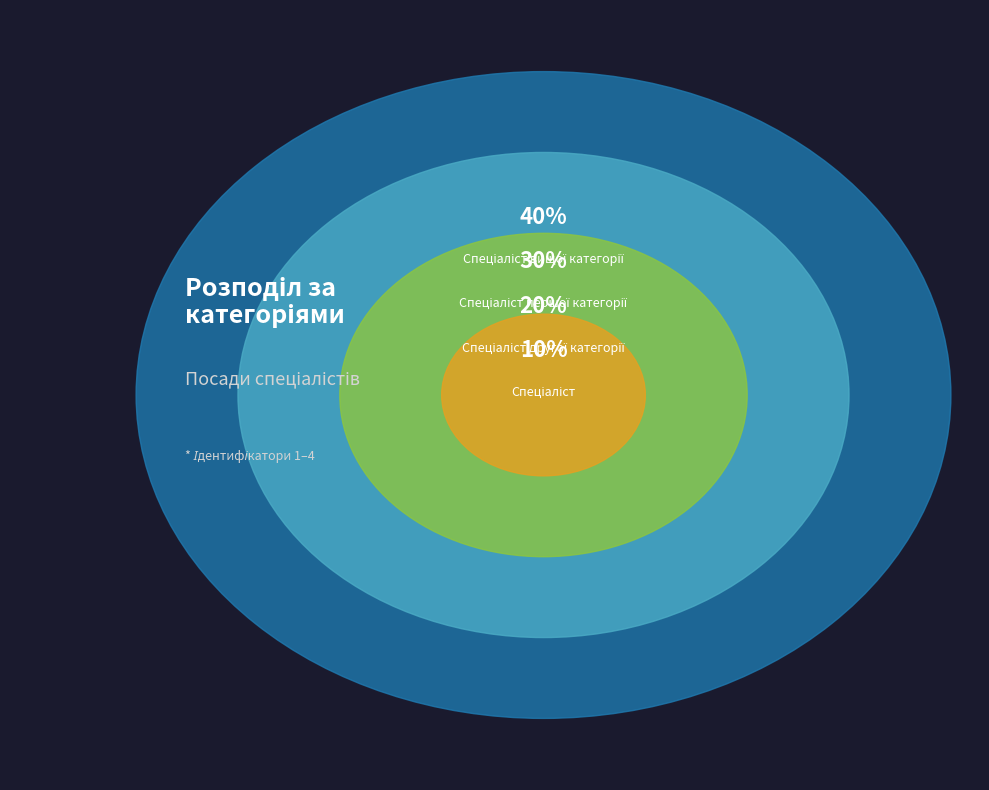

What is the total percentage of Спеціаліст першої категорії and Спеціаліст другої категорії?

50.0%